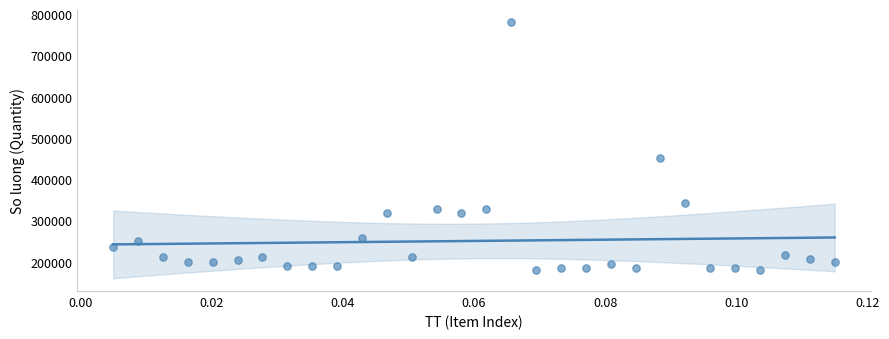

What is the range of Y values (max minus min)?

600000.0